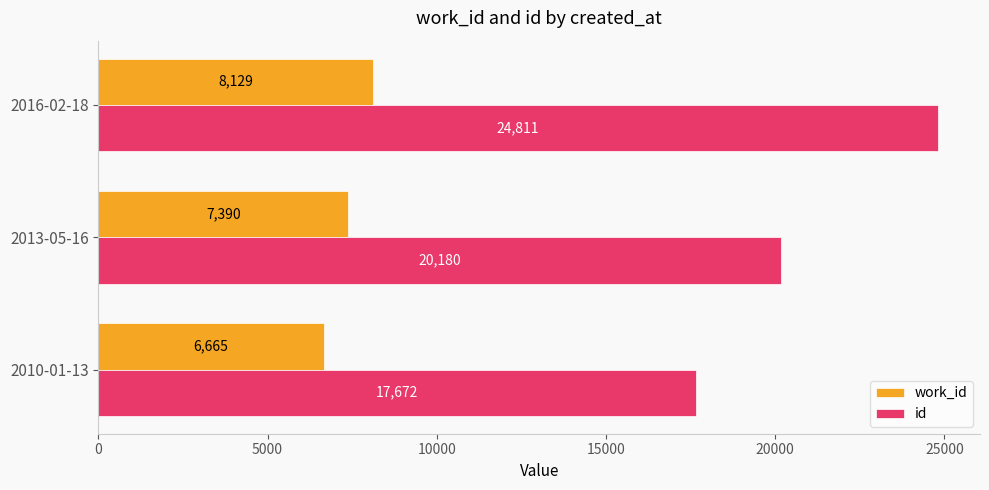

Which series has the largest total across all categories?

id